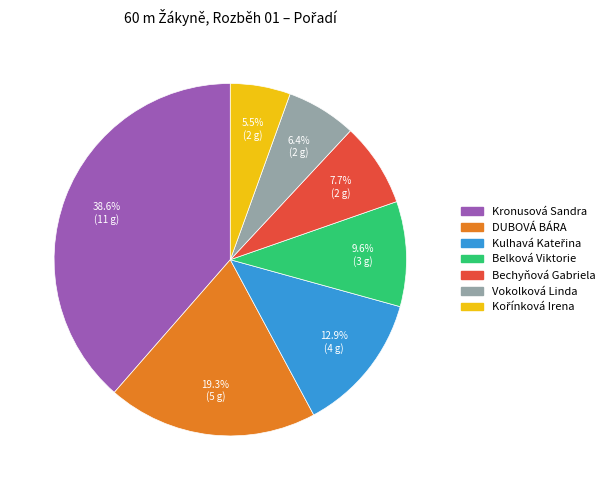

Does Kronusová Sandra represent more than half of the total?

No